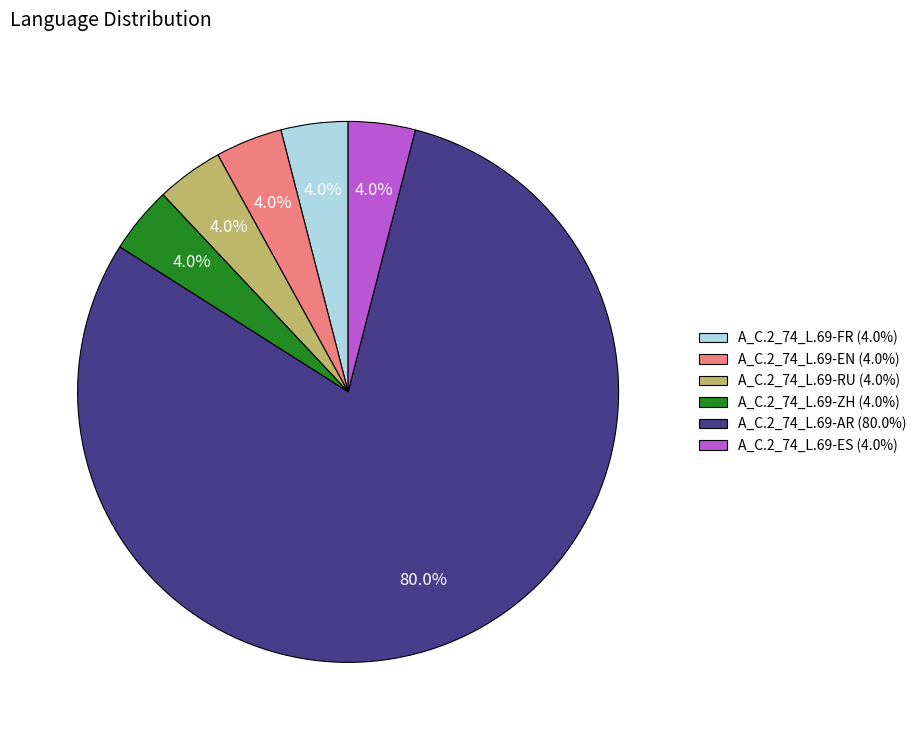

Which has a higher value, A_C.2_74_L.69-FR (4.0%) or A_C.2_74_L.69-AR (80.0%)?

A_C.2_74_L.69-AR (80.0%)